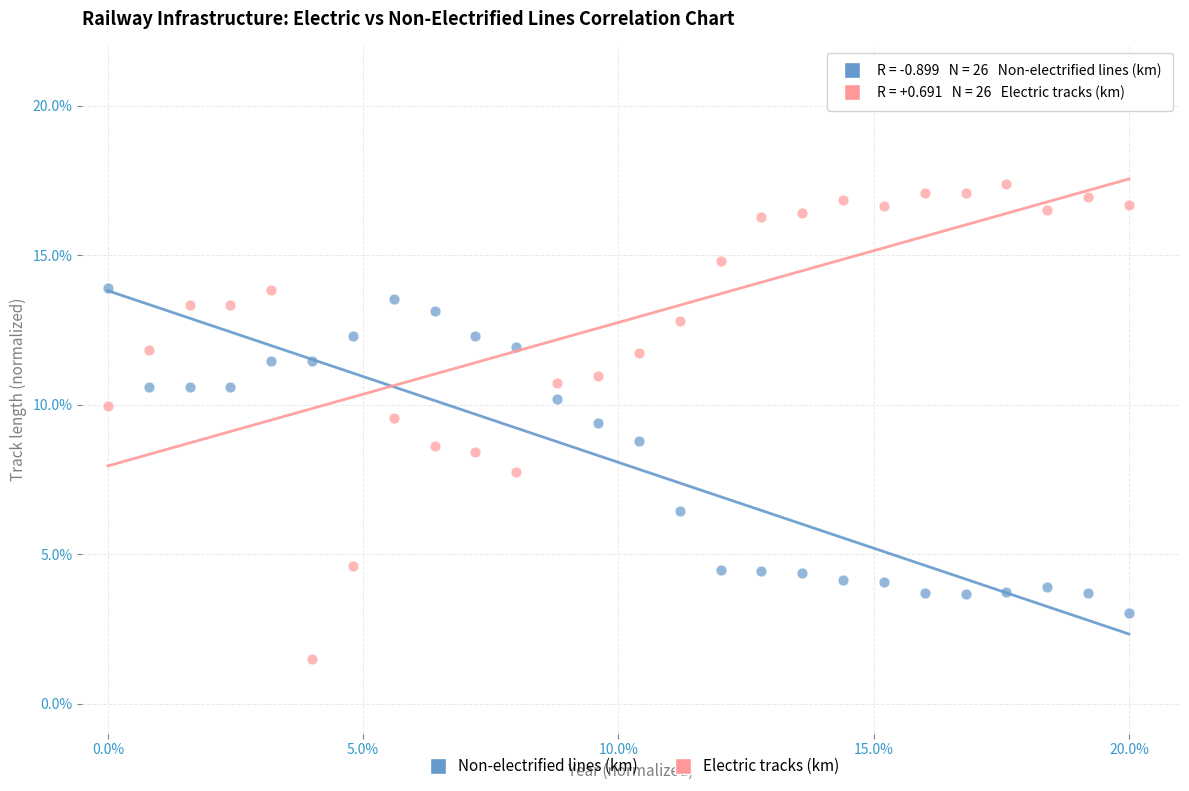

Which series reaches the minimum Y coordinate?

Electric tracks (km)